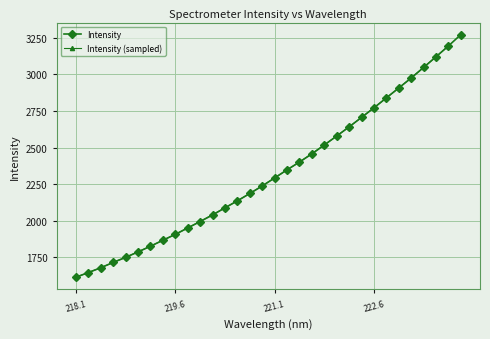

Read the value at 218.8244.

1748.9